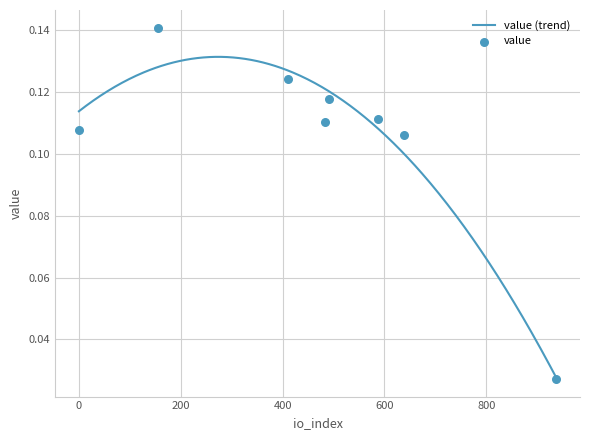

Between 0 and 411, which is larger?

411